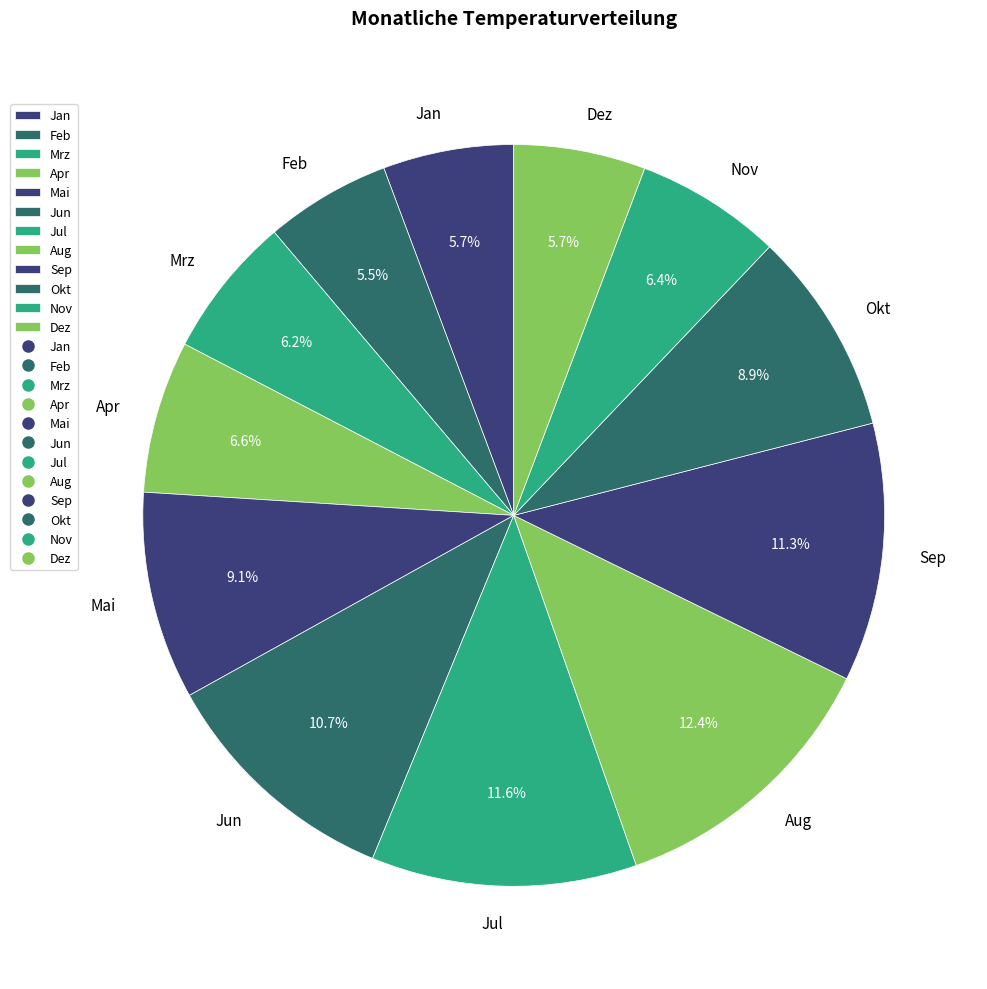

Is it true that Jun is 11% of the pie?

True